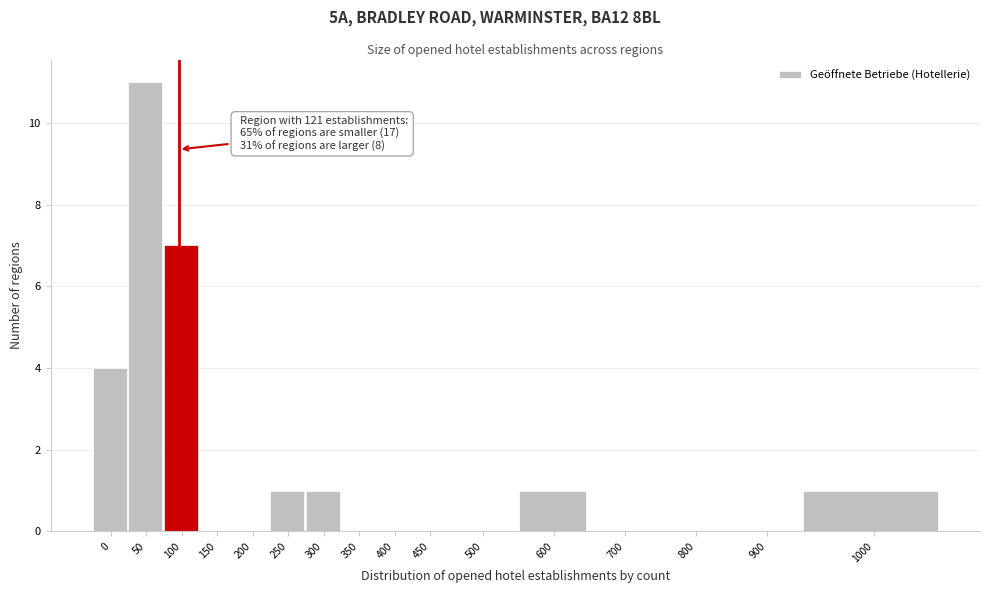

Reading right to left, list all the values displayed in this chart.

1000=1	900=0	800=0	700=0	600=1	500=0	450=0	400=0	350=0	300=1	250=1	200=0	150=0	100=7	50=11	0=4